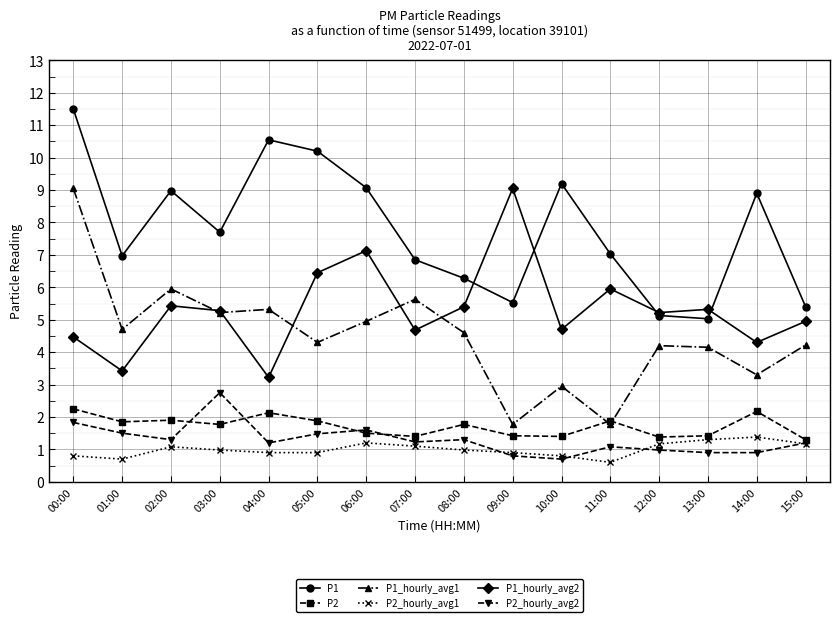

What is the label of the 4th point from the left?

03:00